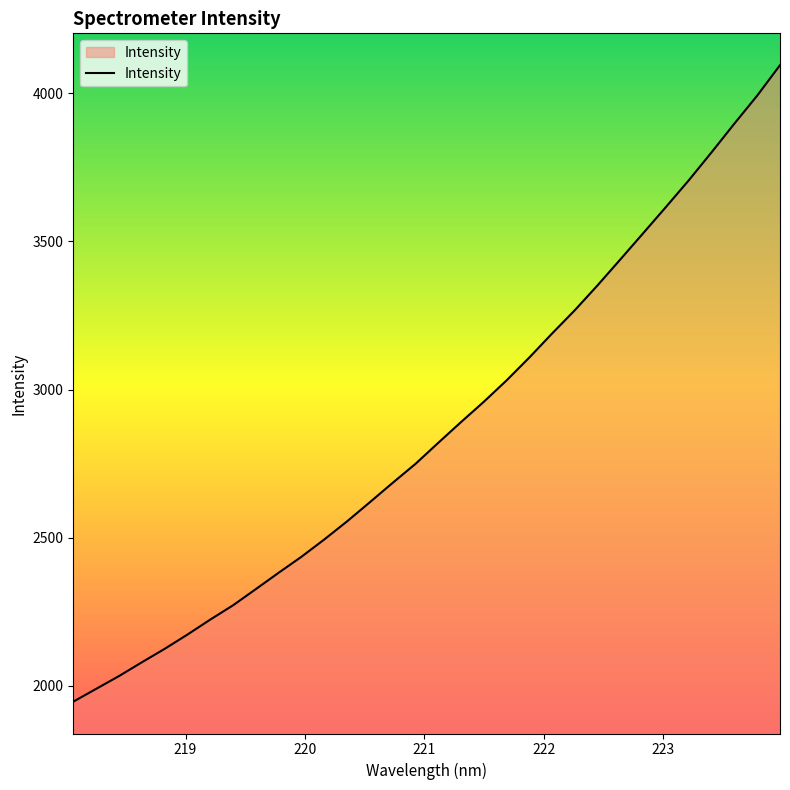

How many values exceed 2820?

16